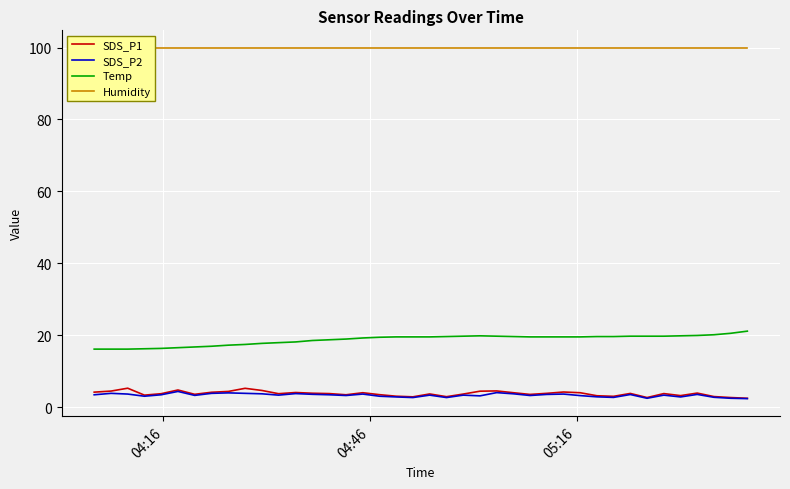

What is the minimum value for Temp?

16.1